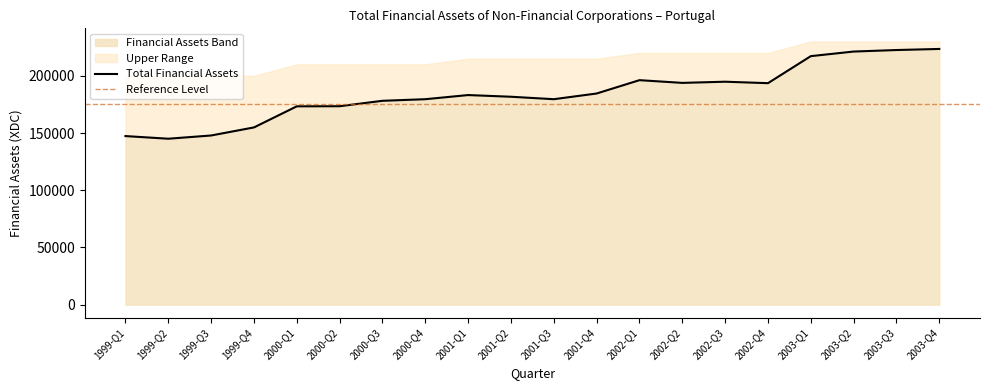

Approximately how many times larger is the value at 2000-Q4 compared to 2001-Q2?

1.0